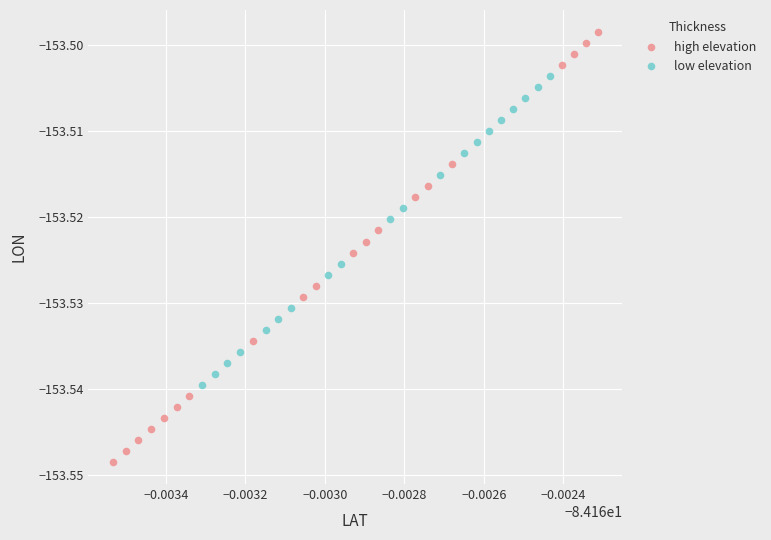

Which series has the largest Y range (max minus min)?

high elevation